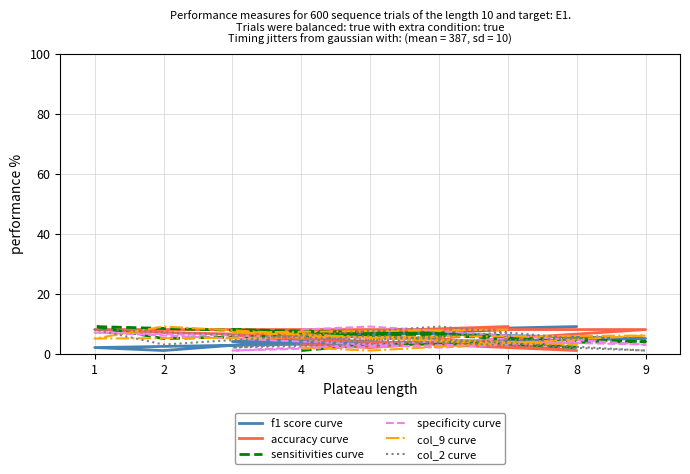

True or false: accuracy curve and specificity curve cross at least once.

True